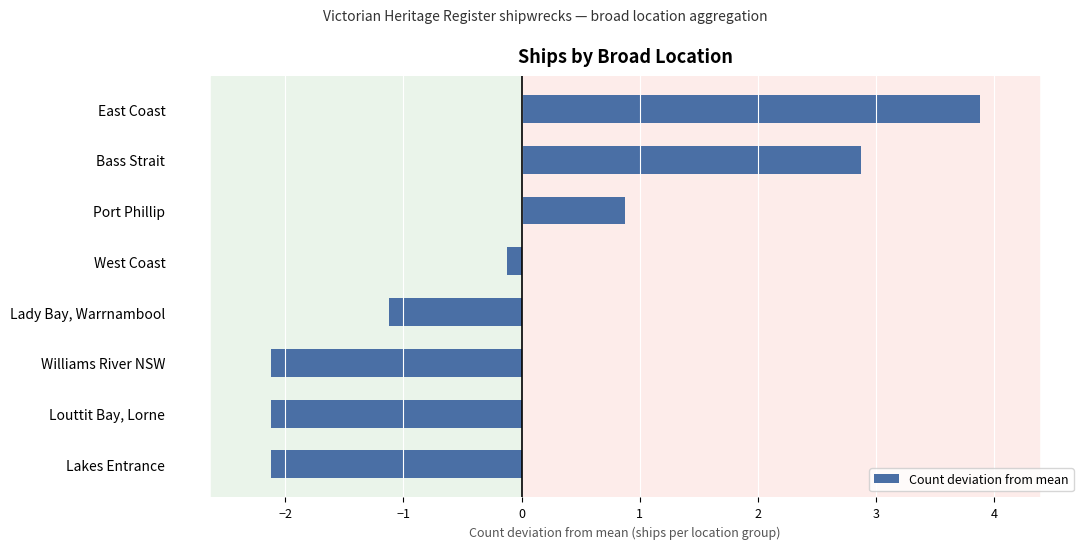

How many bars are there in total?

8